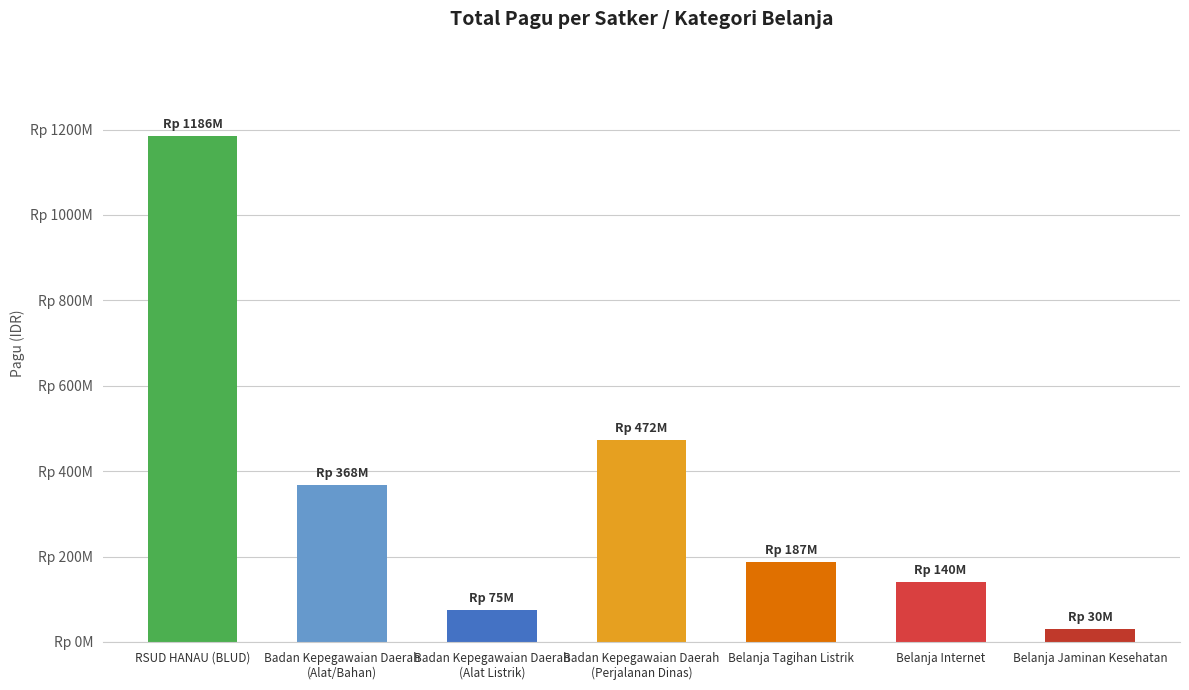

Rank the categories by value from highest to lowest.

RSUD HANAU (BLUD), Badan Kepegawaian Daerah
(Perjalanan Dinas), Badan Kepegawaian Daerah
(Alat/Bahan), Belanja Tagihan Listrik, Belanja Internet, Badan Kepegawaian Daerah
(Alat Listrik), Belanja Jaminan Kesehatan